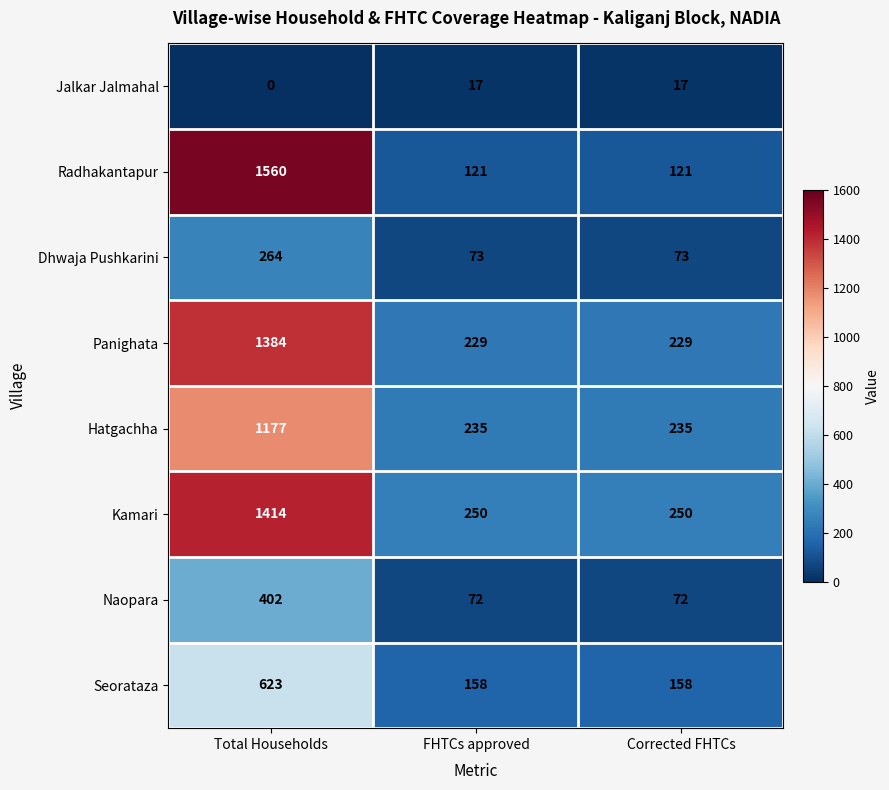

Reading right to left, what are all the values shown in this chart?

Jalkar Jalmahal: Corrected FHTCs=17	FHTCs approved=17	Total Households=0
Radhakantapur: Corrected FHTCs=121	FHTCs approved=121	Total Households=1560
Dhwaja Pushkarini: Corrected FHTCs=73	FHTCs approved=73	Total Households=264
Panighata: Corrected FHTCs=229	FHTCs approved=229	Total Households=1384
Hatgachha: Corrected FHTCs=235	FHTCs approved=235	Total Households=1177
Kamari: Corrected FHTCs=250	FHTCs approved=250	Total Households=1414
Naopara: Corrected FHTCs=72	FHTCs approved=72	Total Households=402
Seorataza: Corrected FHTCs=158	FHTCs approved=158	Total Households=623